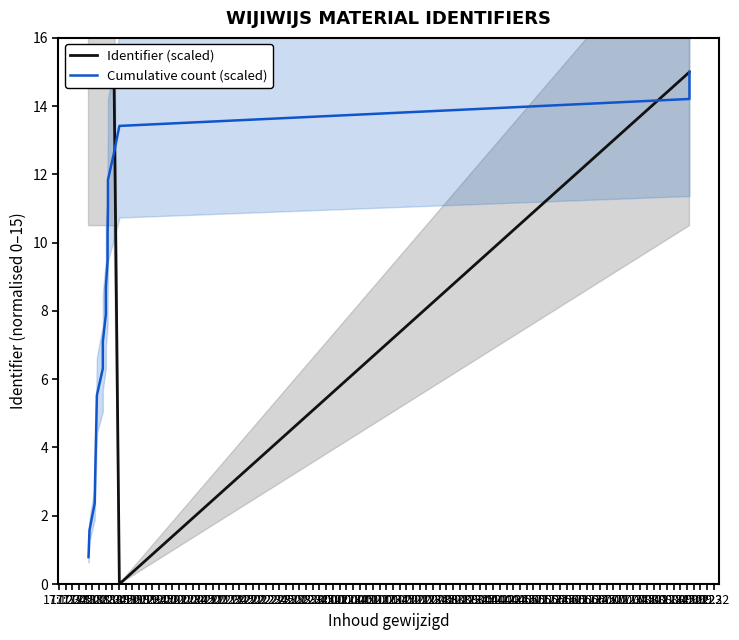

Between 17:52 and 19:32, which is larger?

19:32